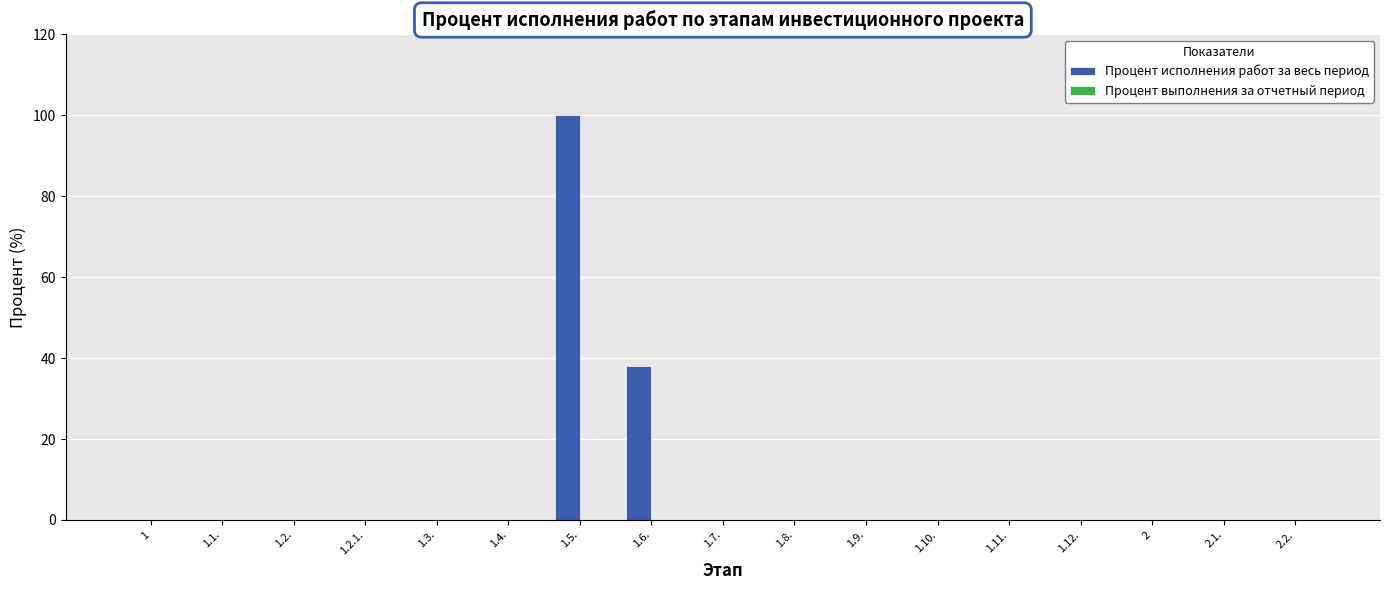

What is the sum of all values?

138